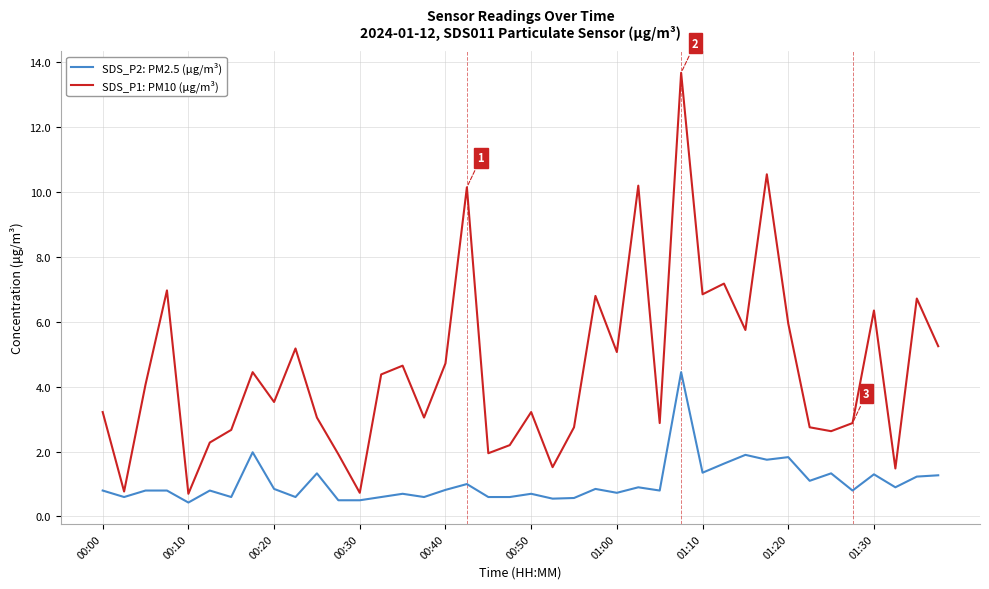

Which series has the widest spread of values?

SDS_P1: PM10 (μg/m³)